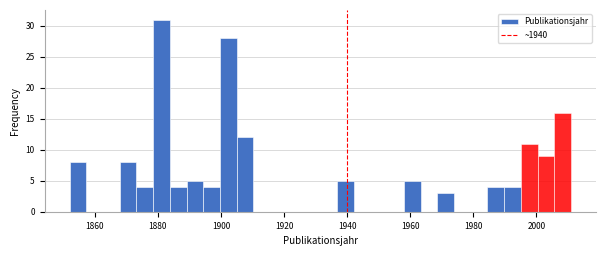

Read against the x-axis, roughly where is the centre of the tallest bar?

1882